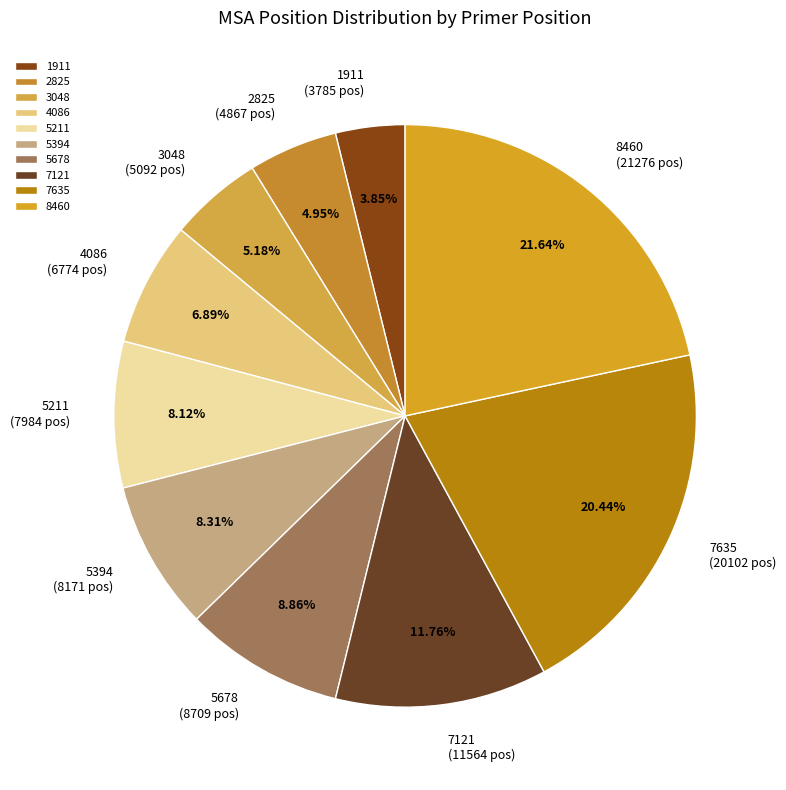

To the nearest percent, what percentage of the pie is 2825?

5%